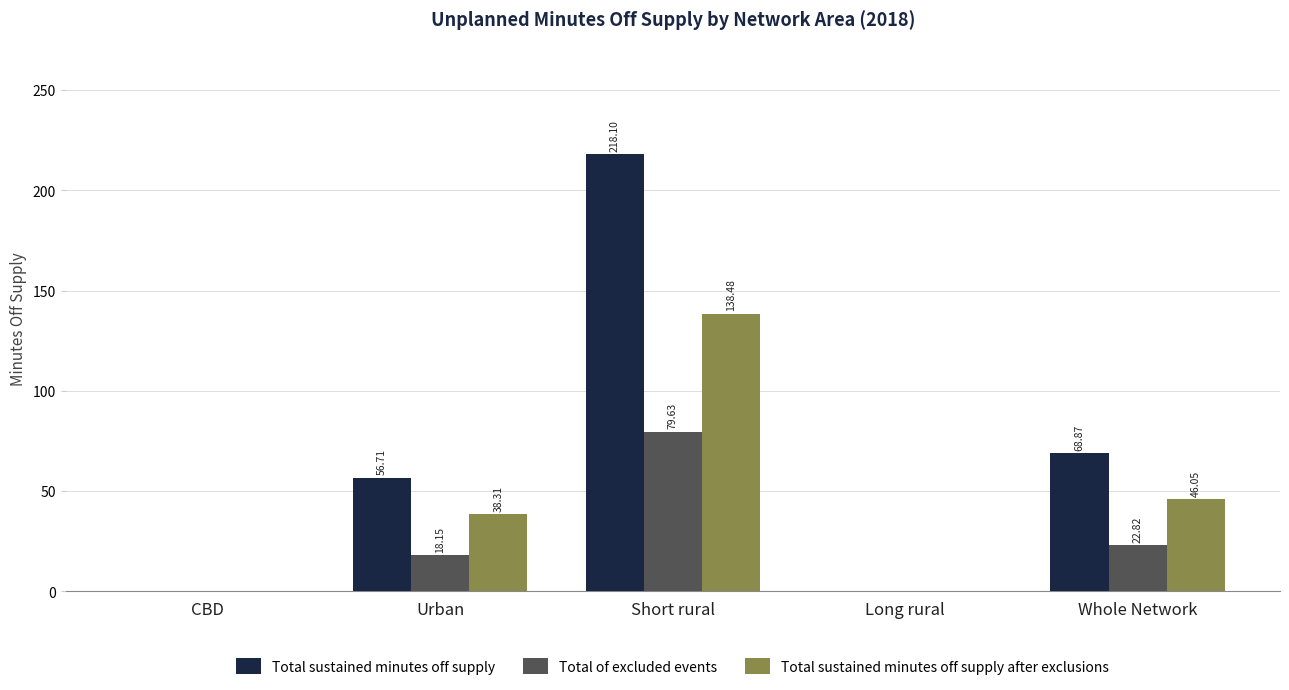

At which category is the sum across all series the highest?

Short rural